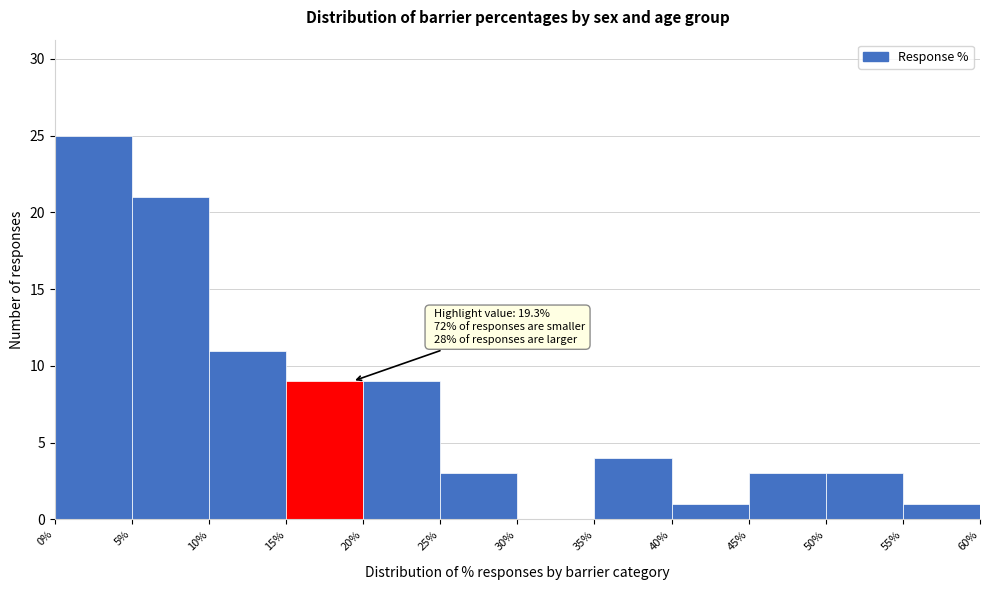

Which range on the x-axis has the tallest bar?

0% to 5%